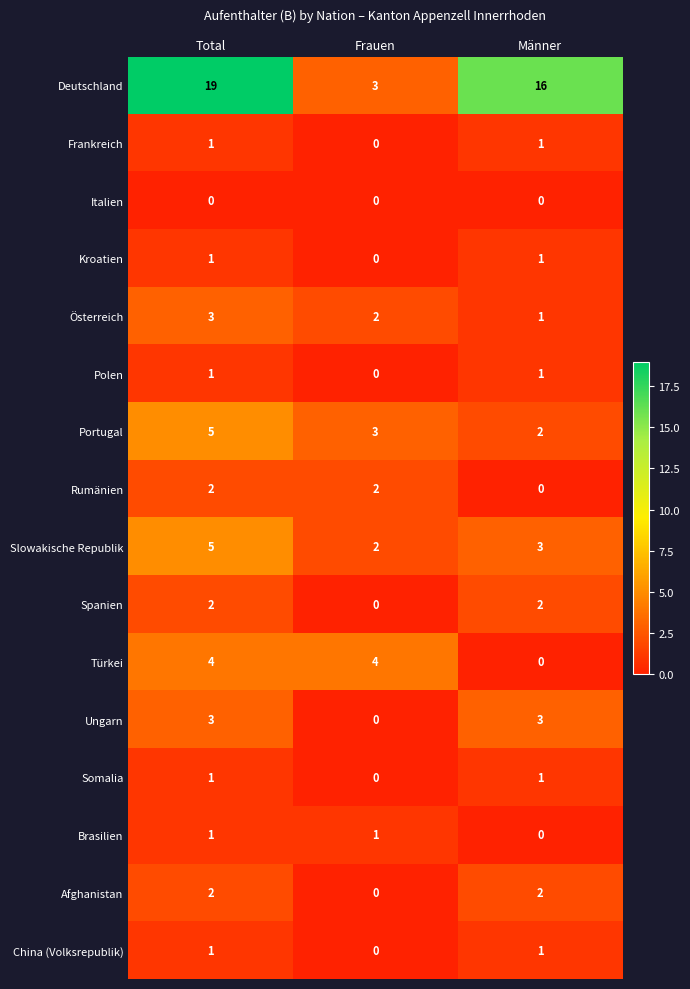

List the labels in order of Deutschland value, largest first.

Total, Männer, Frauen